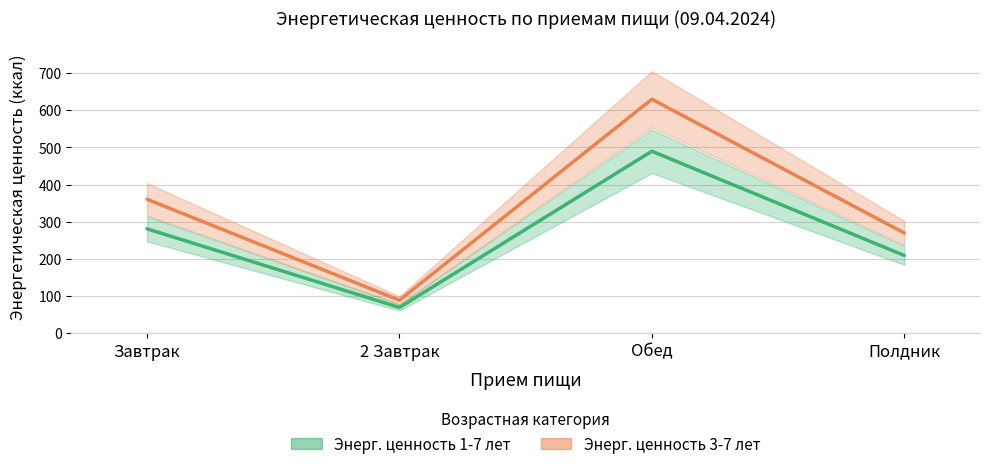

Which series has the widest spread of values?

Энерг. ценность 3-7 лет